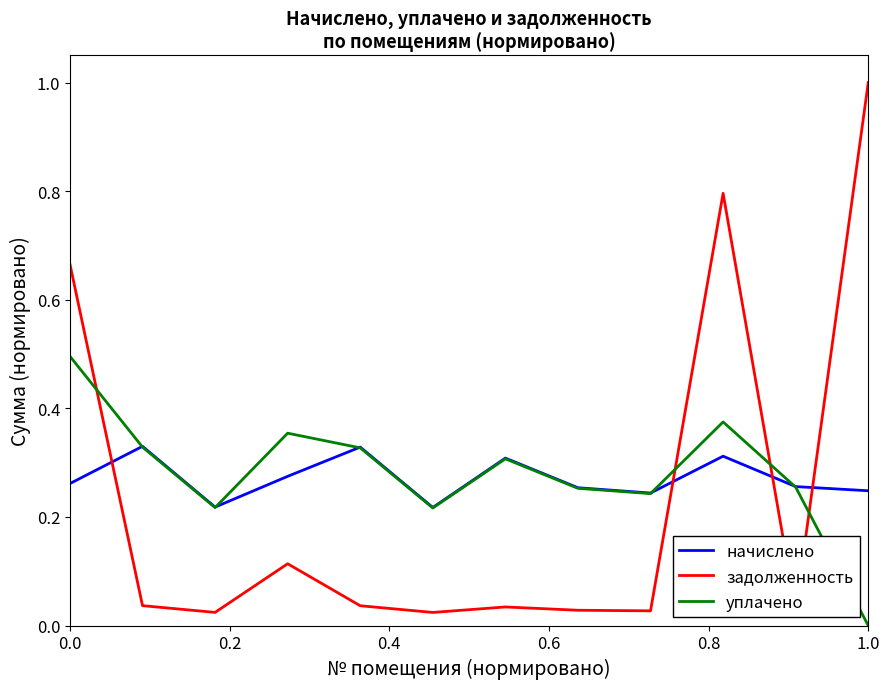

How many intersections are there between начислено and задолженность?

4